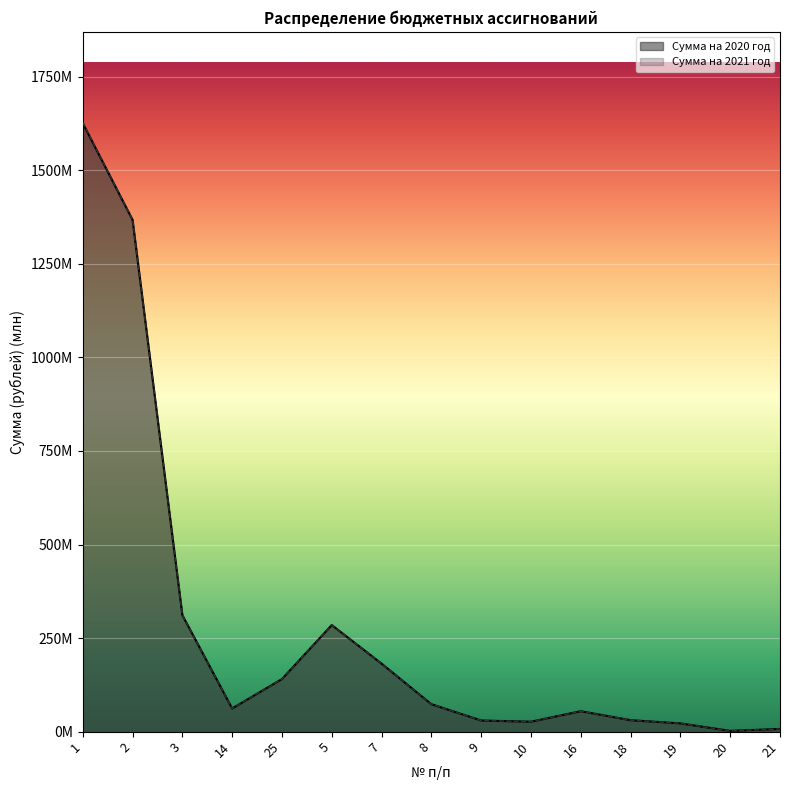

At 20, list the series in order from largest to smallest.

Сумма на 2020 год, Сумма на 2021 год